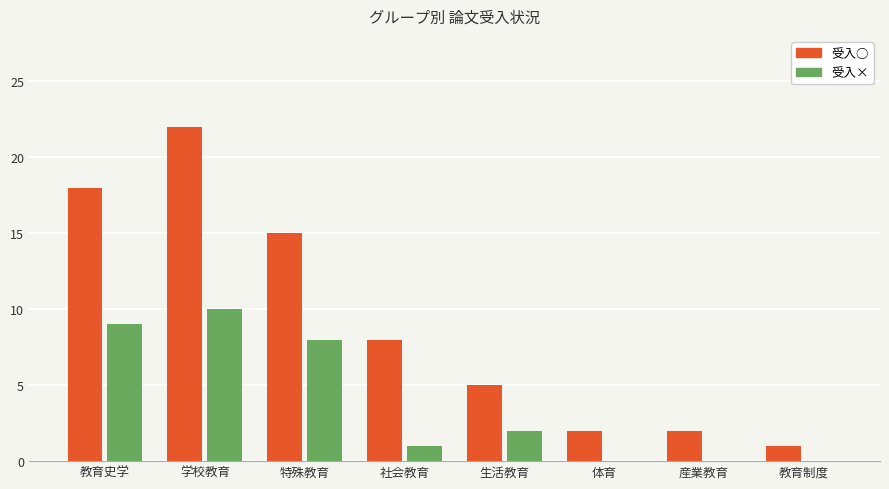

Which series has the largest total across all categories?

受入○